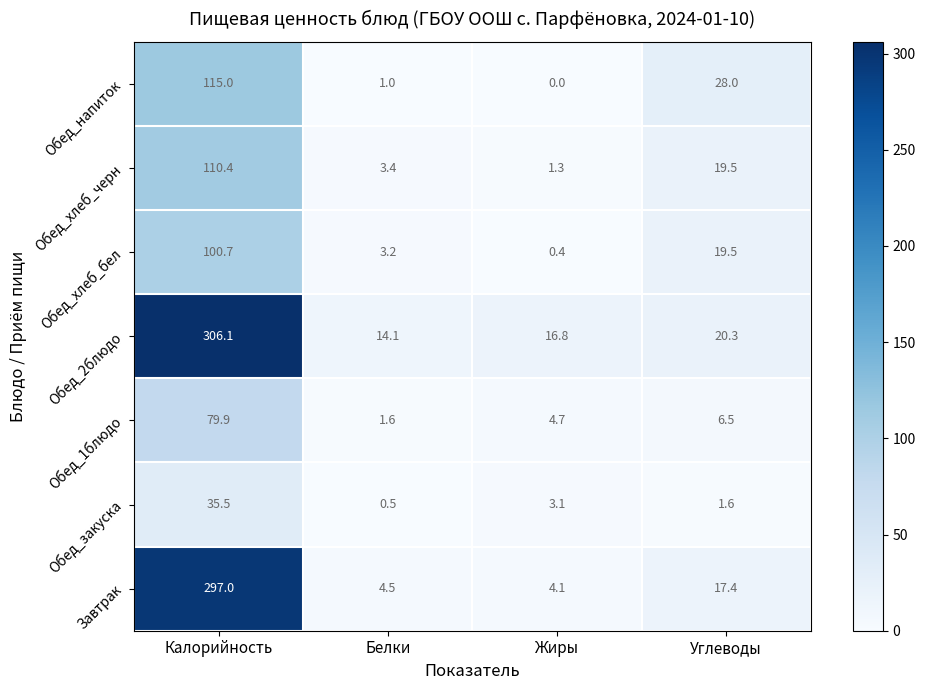

How many values in the Обед_закуска series are below 3?

2